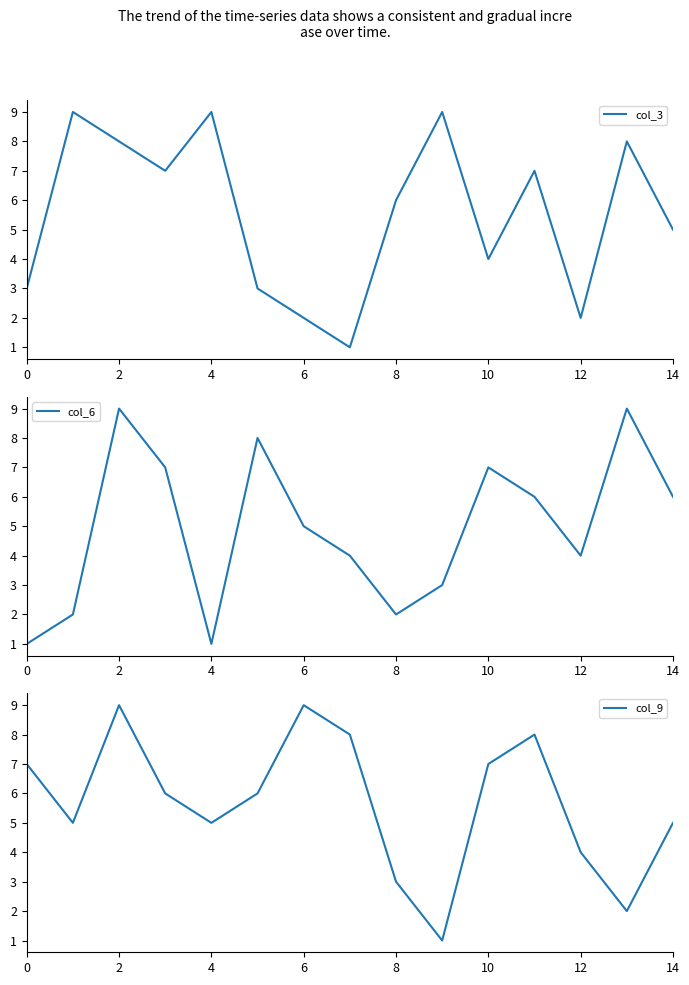

Reading right to left, what are all the values shown in this chart?

col_3: 5	8	2	7	4	9	6	1	2	3	9	7	8	9	3
col_6: 6	9	4	6	7	3	2	4	5	8	1	7	9	2	1
col_9: 5	2	4	8	7	1	3	8	9	6	5	6	9	5	7